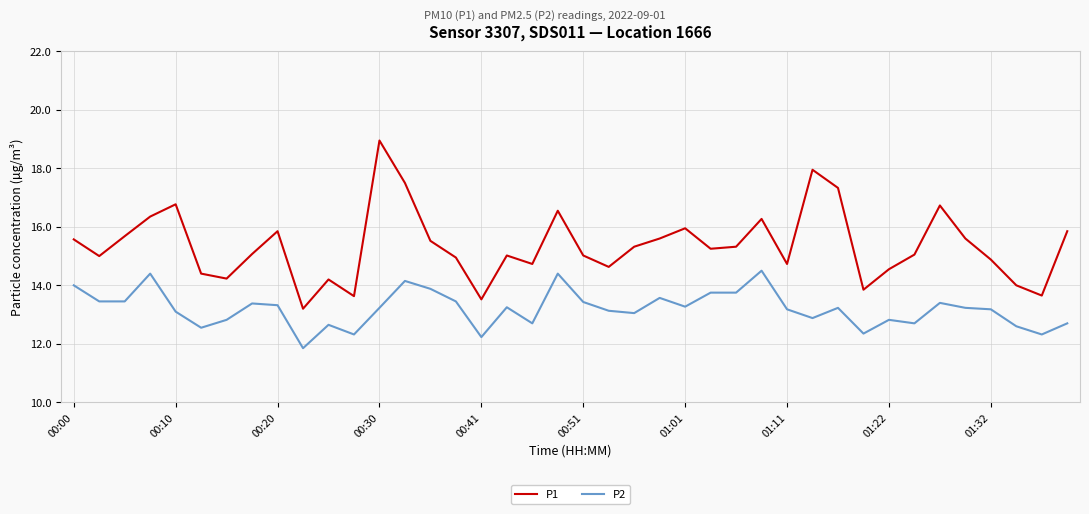

True or false: P2 and P1 intersect in this chart.

False